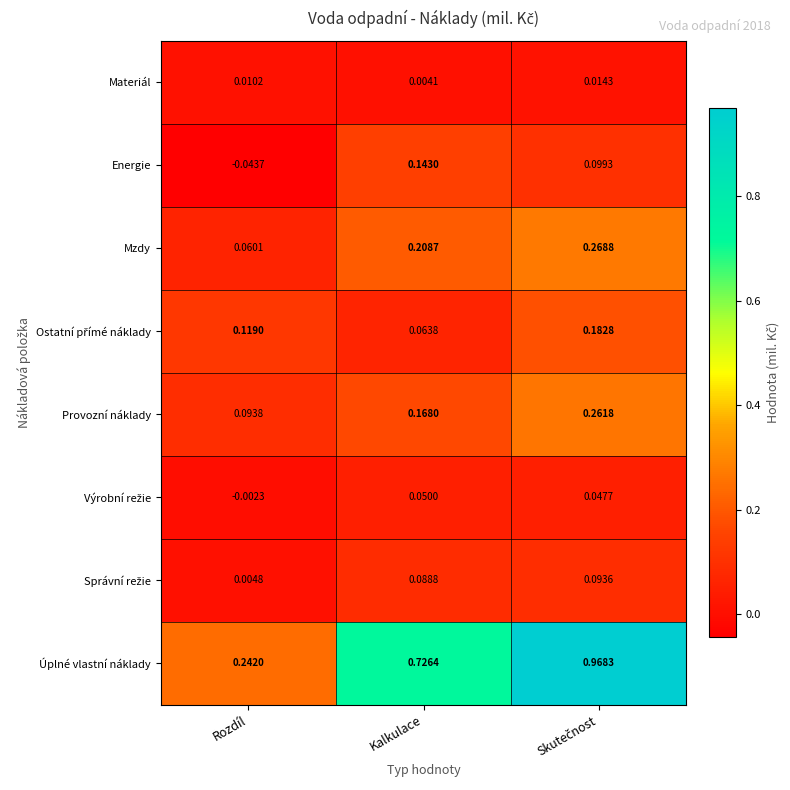

Which series has the largest total across all categories?

Úplné vlastní náklady